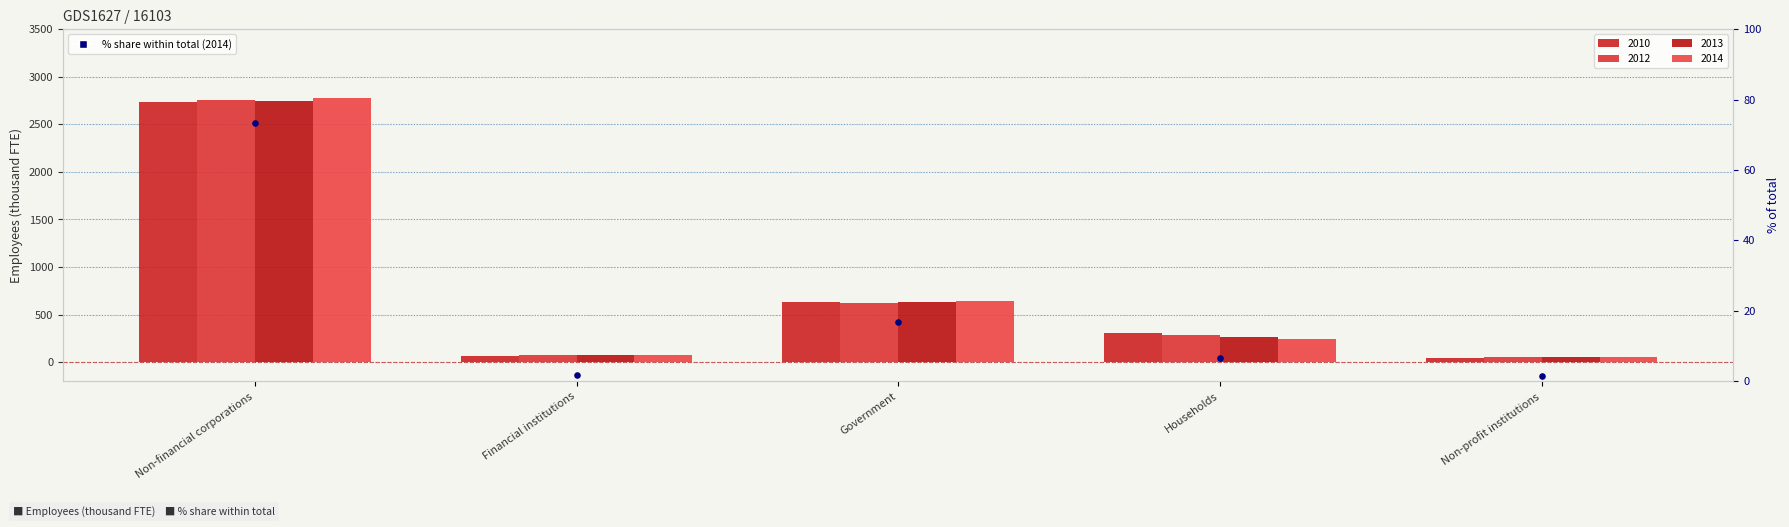

Which has a higher value, Financial institutions or Households?

Households